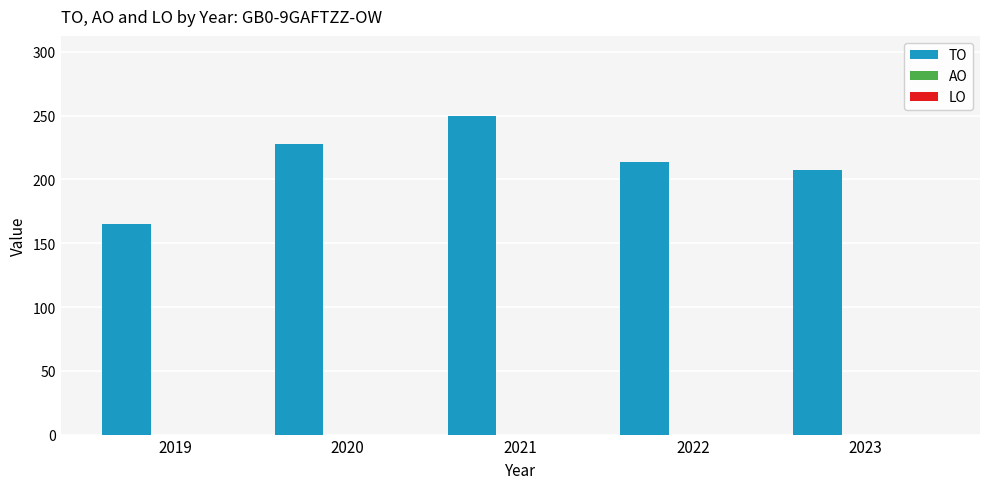

Reading left to right, what are all the values shown in this chart?

165	228	250	214	207